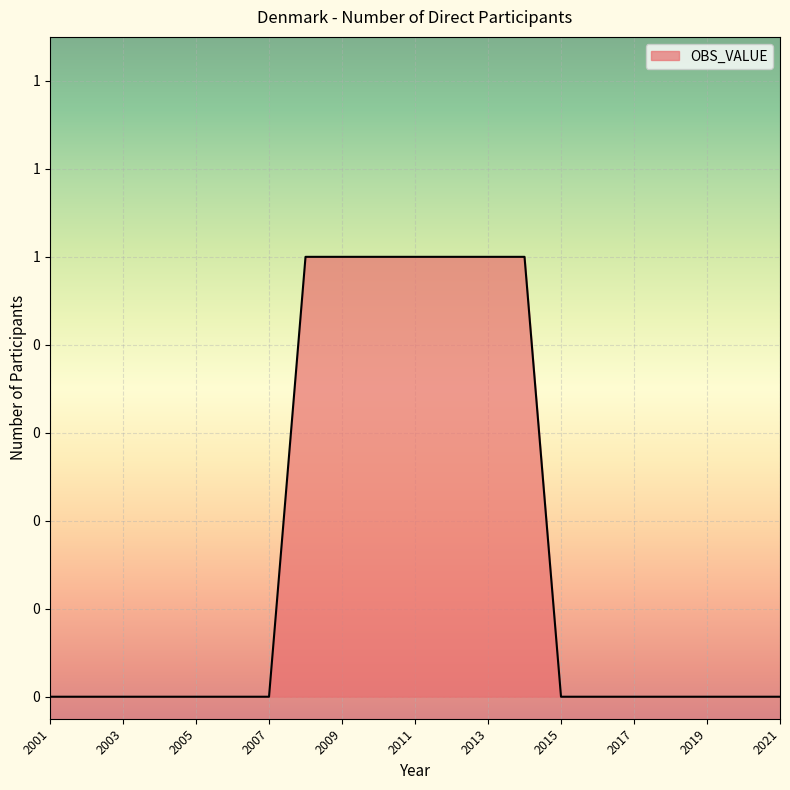

Does the chart display data point markers on the line(s)?

No